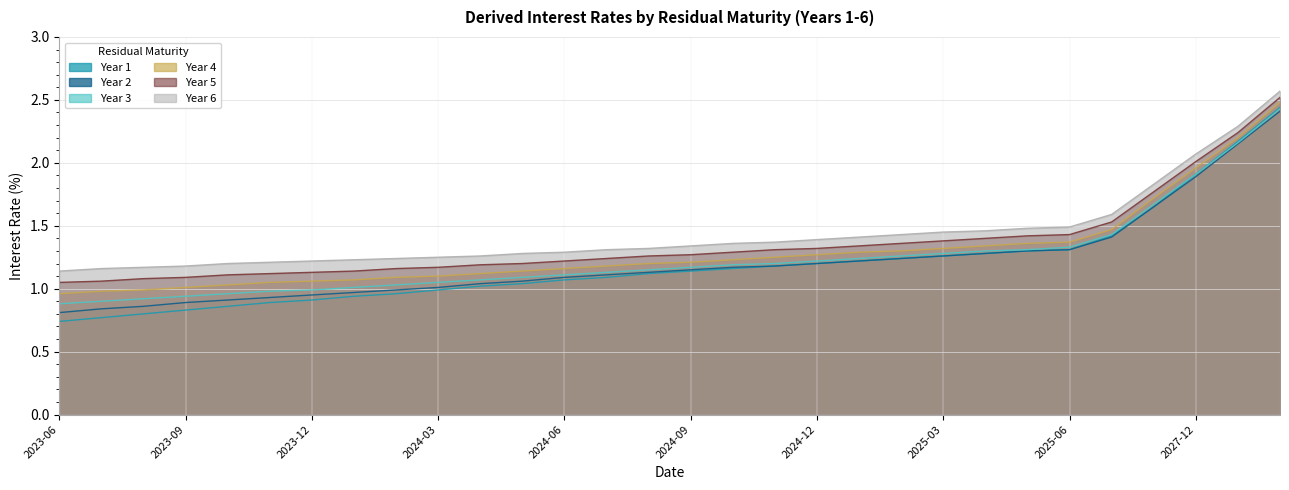

What is the difference between the second highest and minimum values in the Year 5 series?

1.2